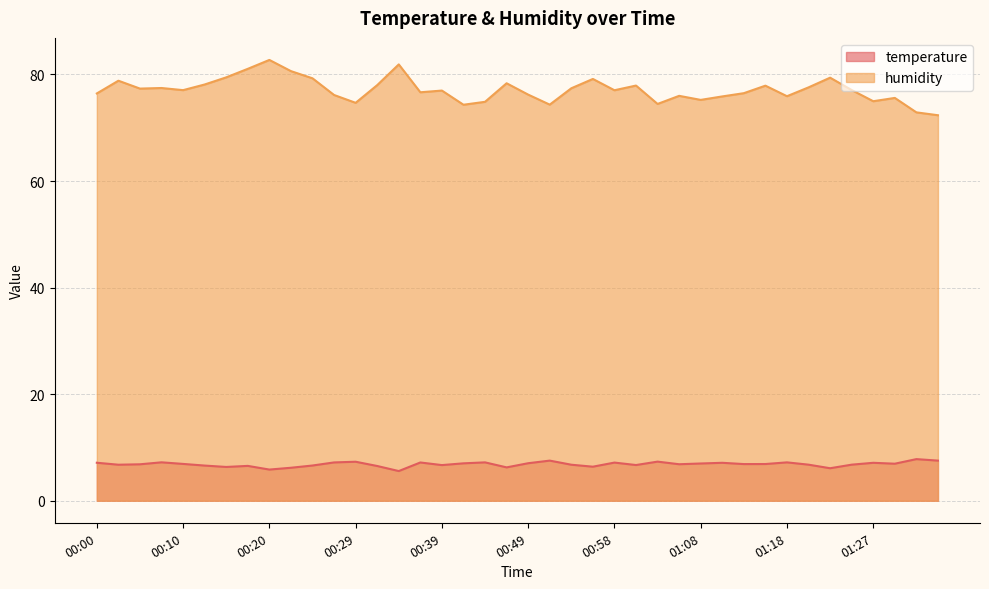

What is the label of the 30th point from the right?

00:24